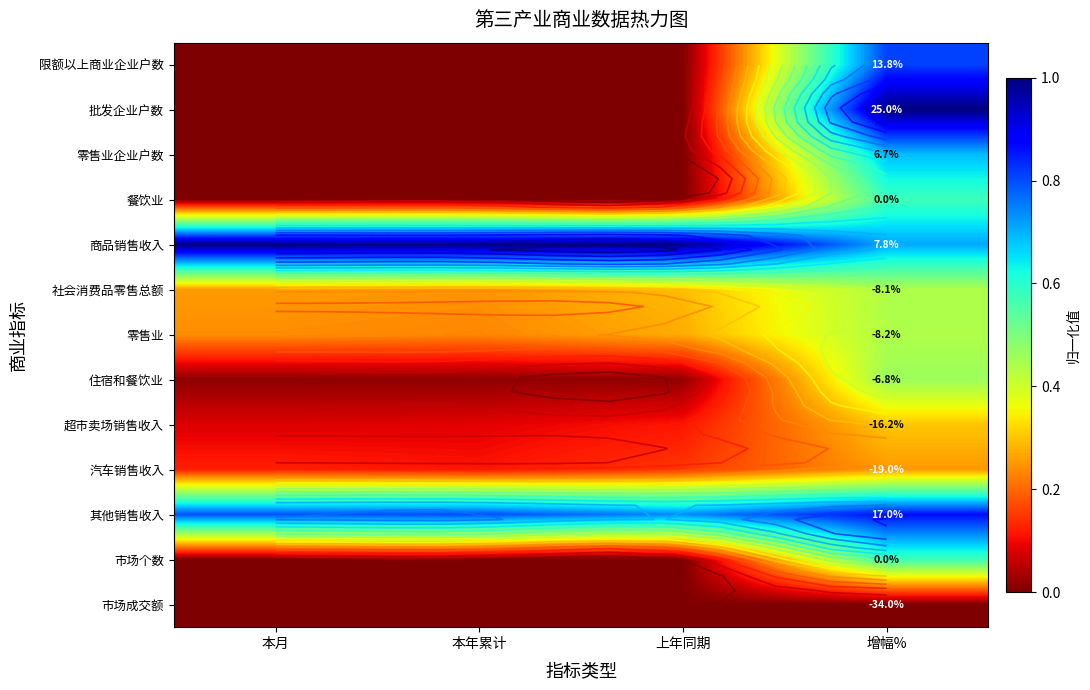

Count the number of data series in this chart.

13